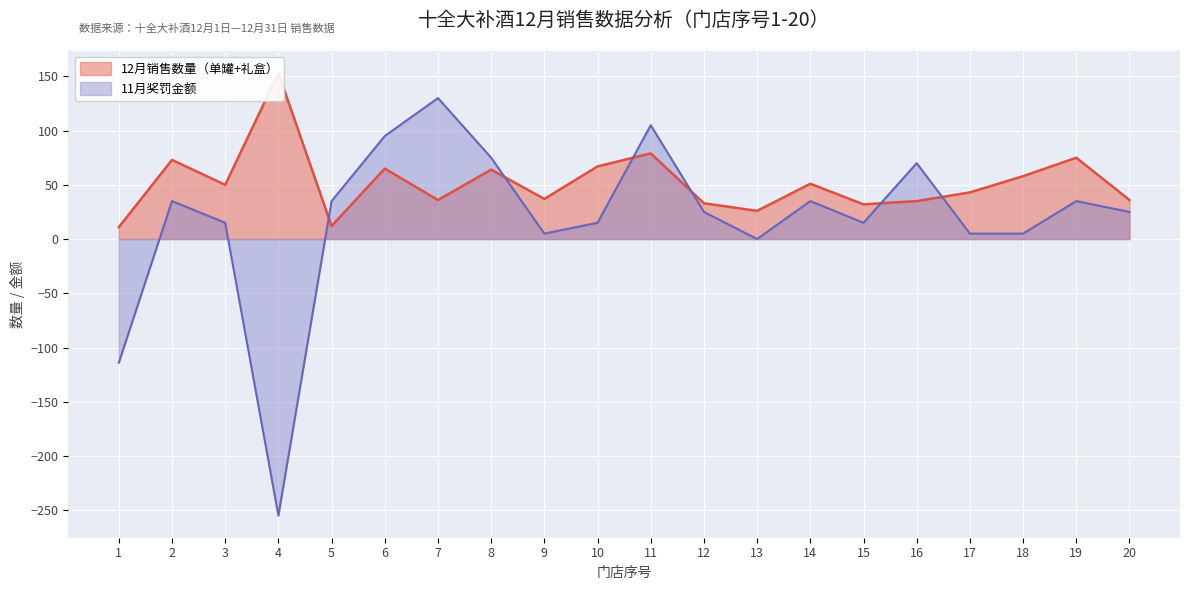

True or false: 12月销售数量（单罐+礼盒） has a value of 202 at 4.

False